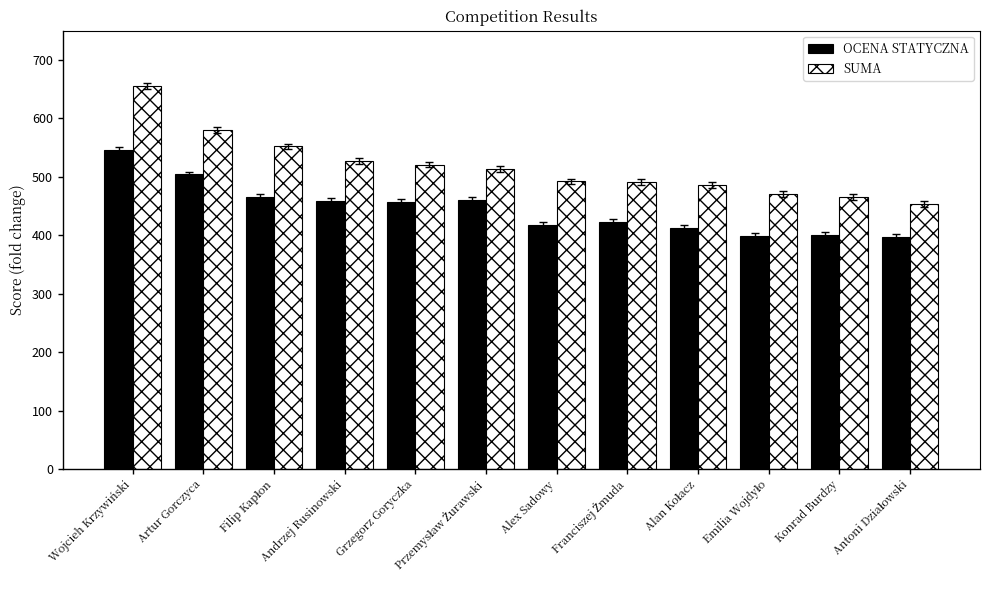

Which series has the largest range (max minus min)?

SUMA